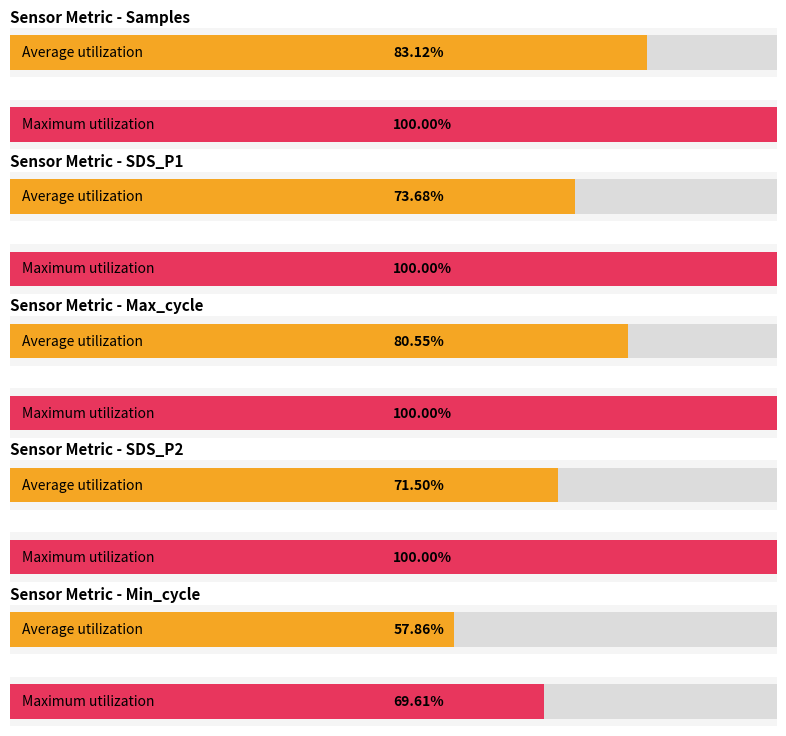

How many distinct data groups are displayed?

5